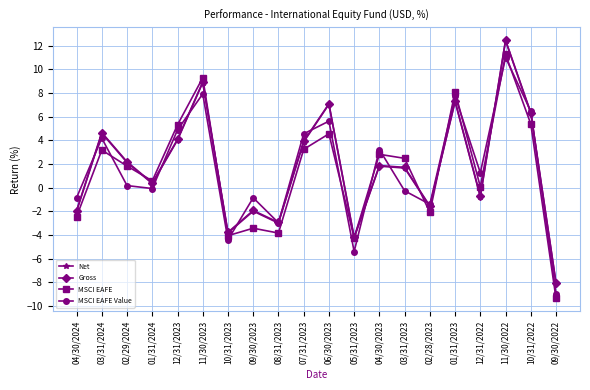

What is the approximate value of Gross at 12/31/2023?

4.1